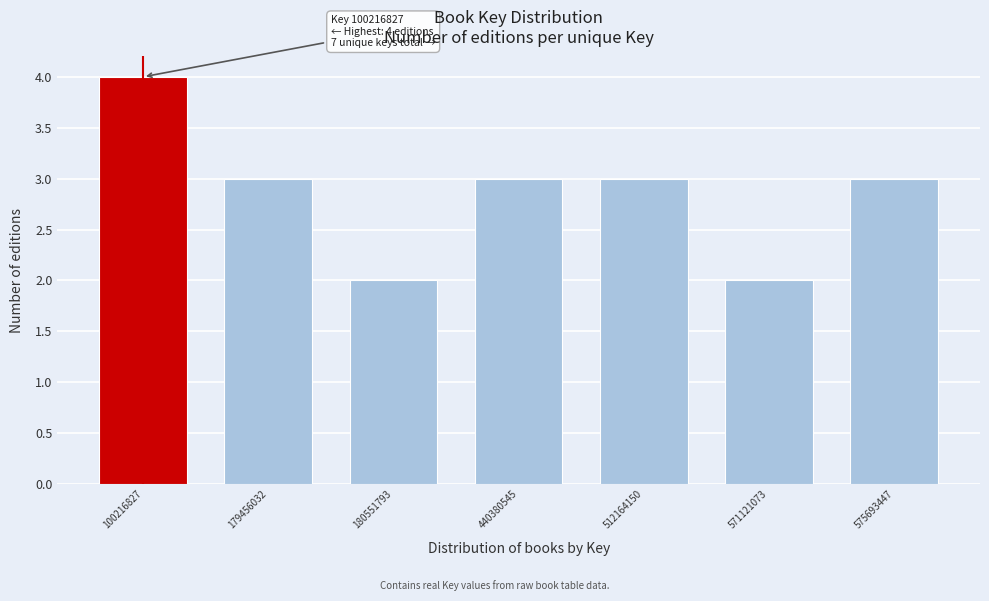

Reading right to left, list all the values displayed in this chart.

3	2	3	3	2	3	4